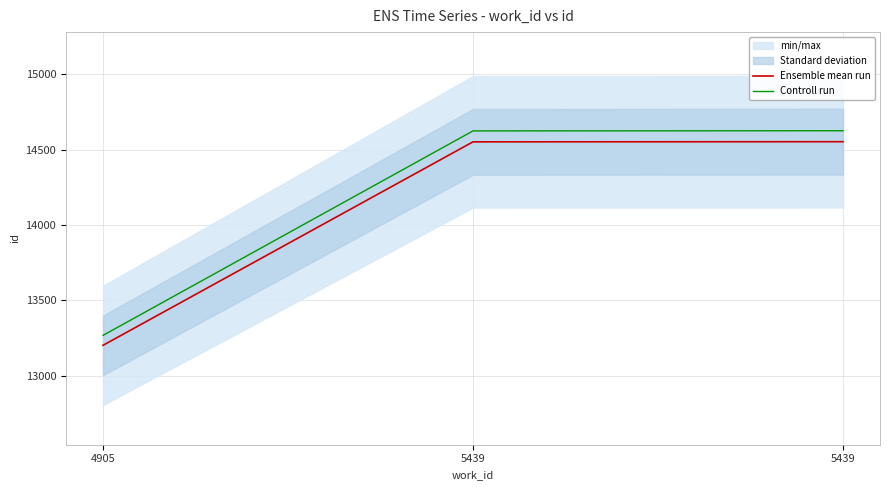

What is the total value across all series at 5439?

29176.8